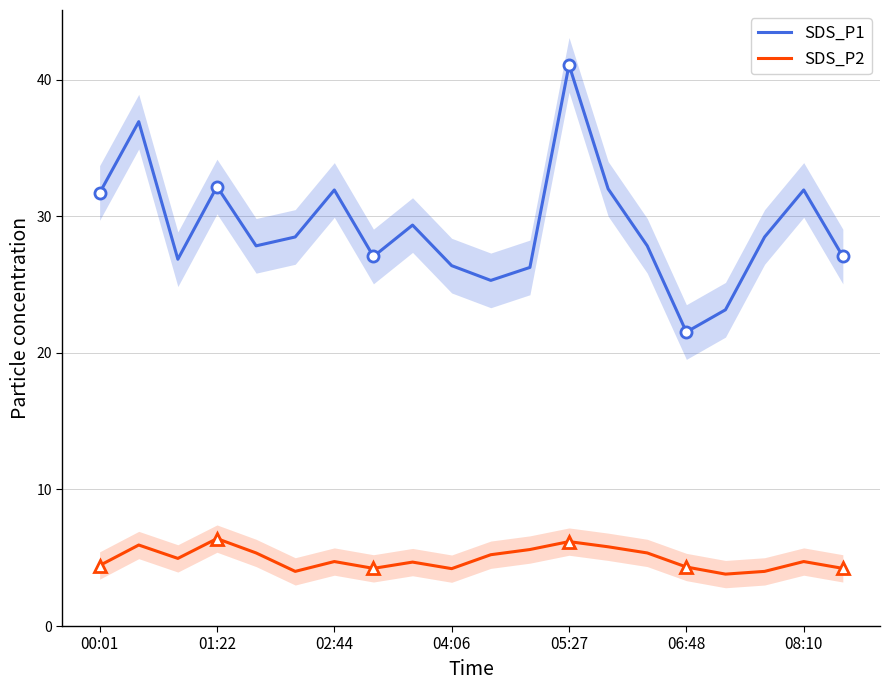

What is the highest value of the SDS_P2 series?

6.4